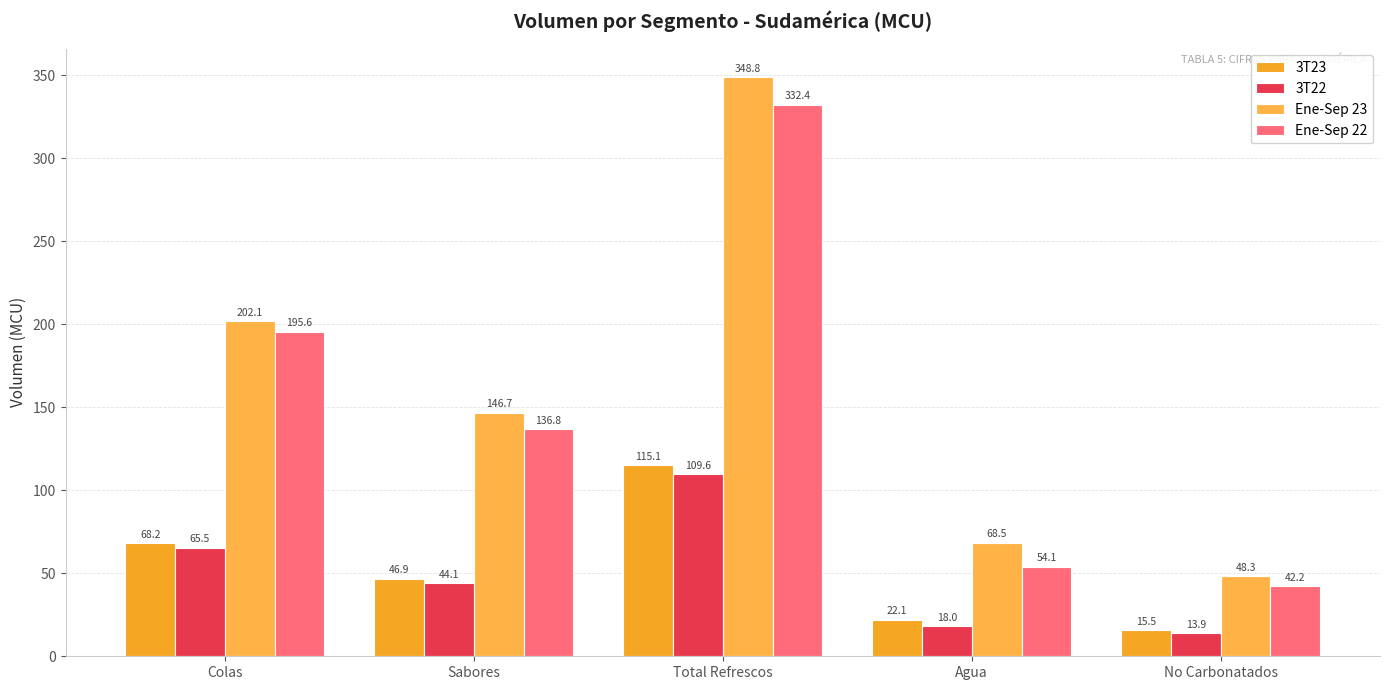

The Ene-Sep 23 series shows 48.3 at No Carbonatados. True or false?

True